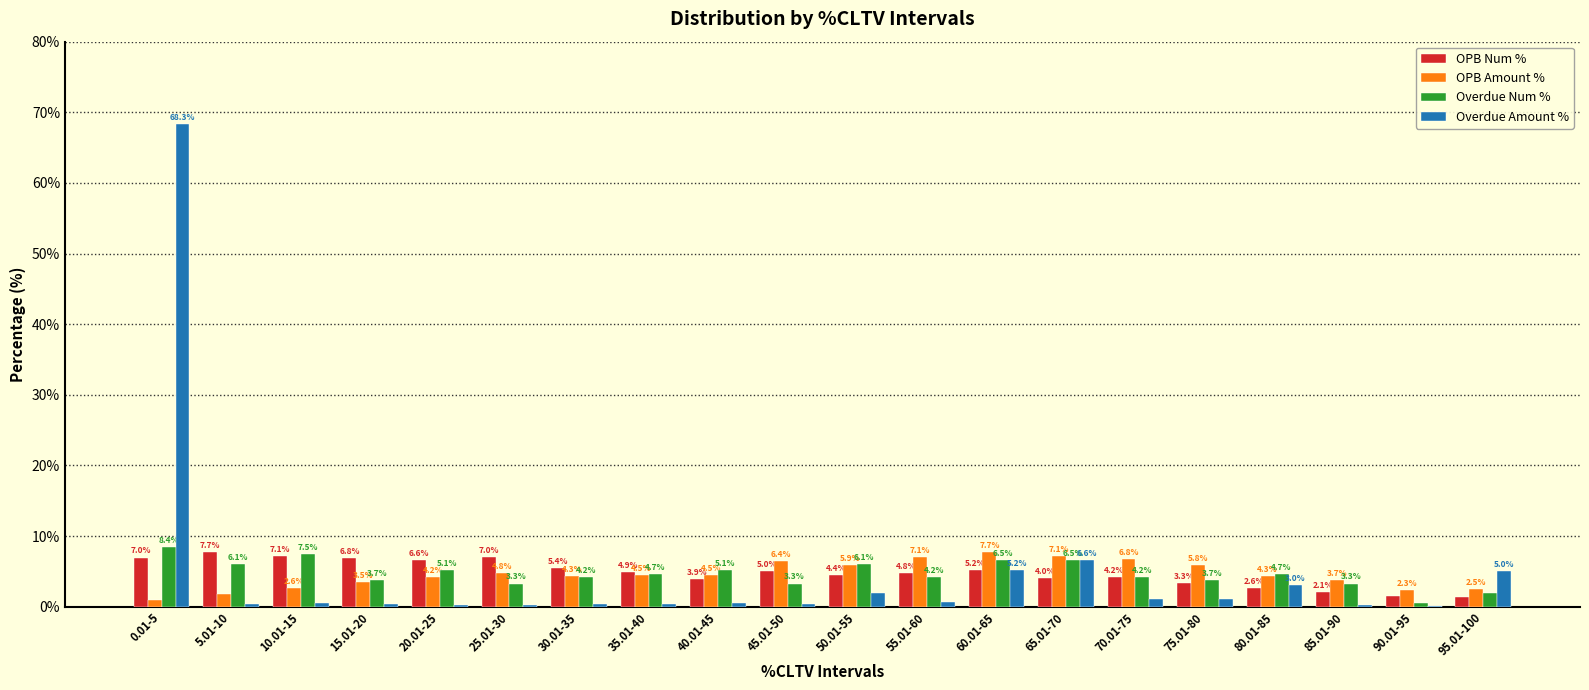

What are all the series names shown in the legend?

OPB Num %, OPB Amount %, Overdue Num %, Overdue Amount %